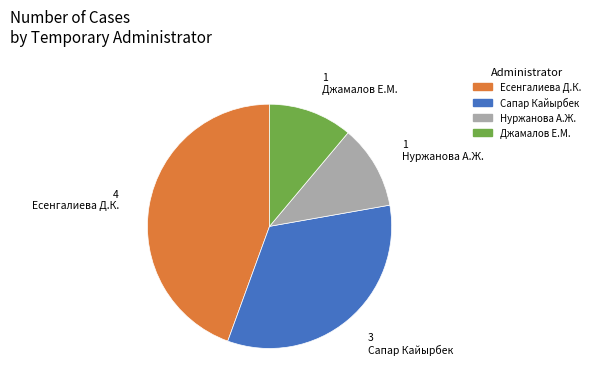

Is there a majority slice in this chart?

No